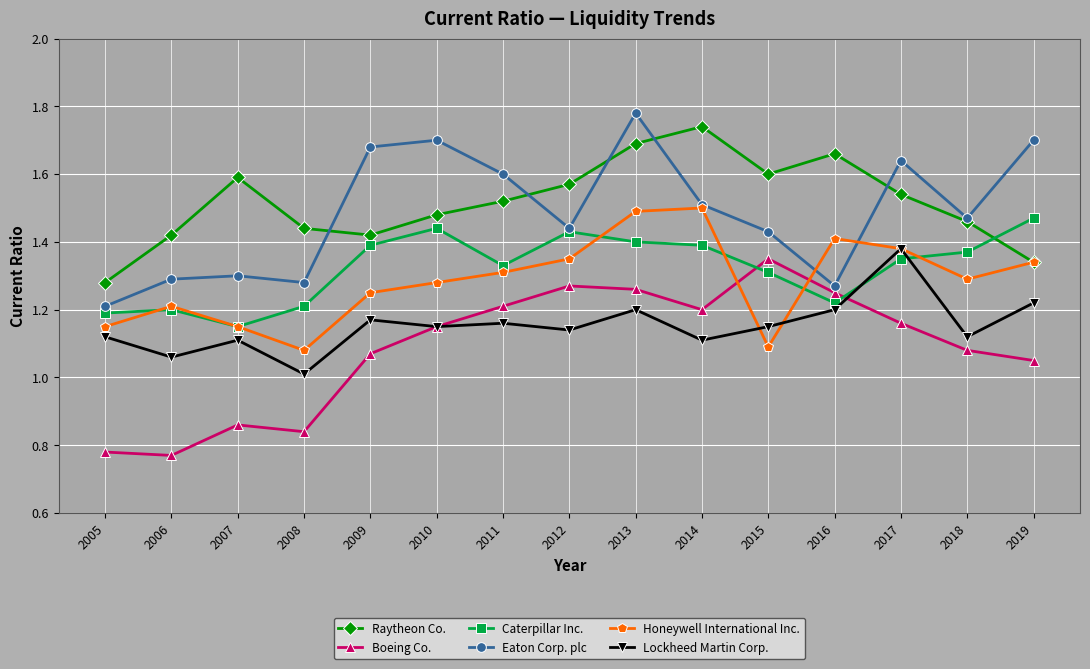

Does the chart display data point markers on the line(s)?

Yes